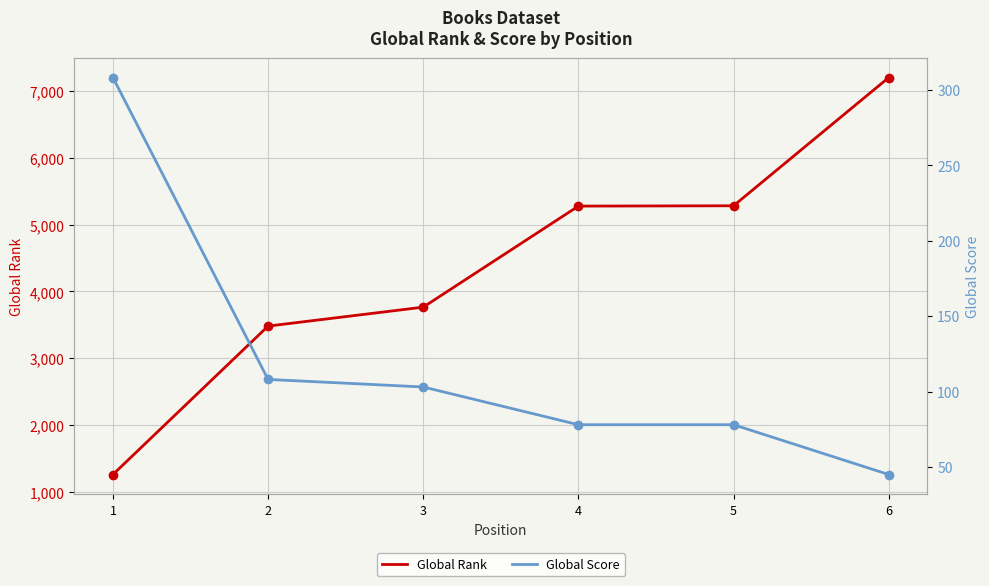

At which label does Global Rank first exceed 5278?

5